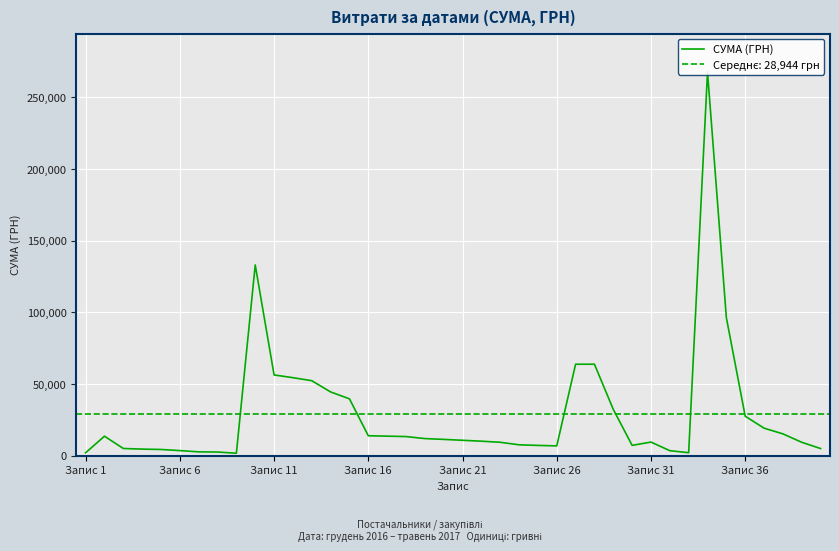

Between 25 and 36, which is larger?

36